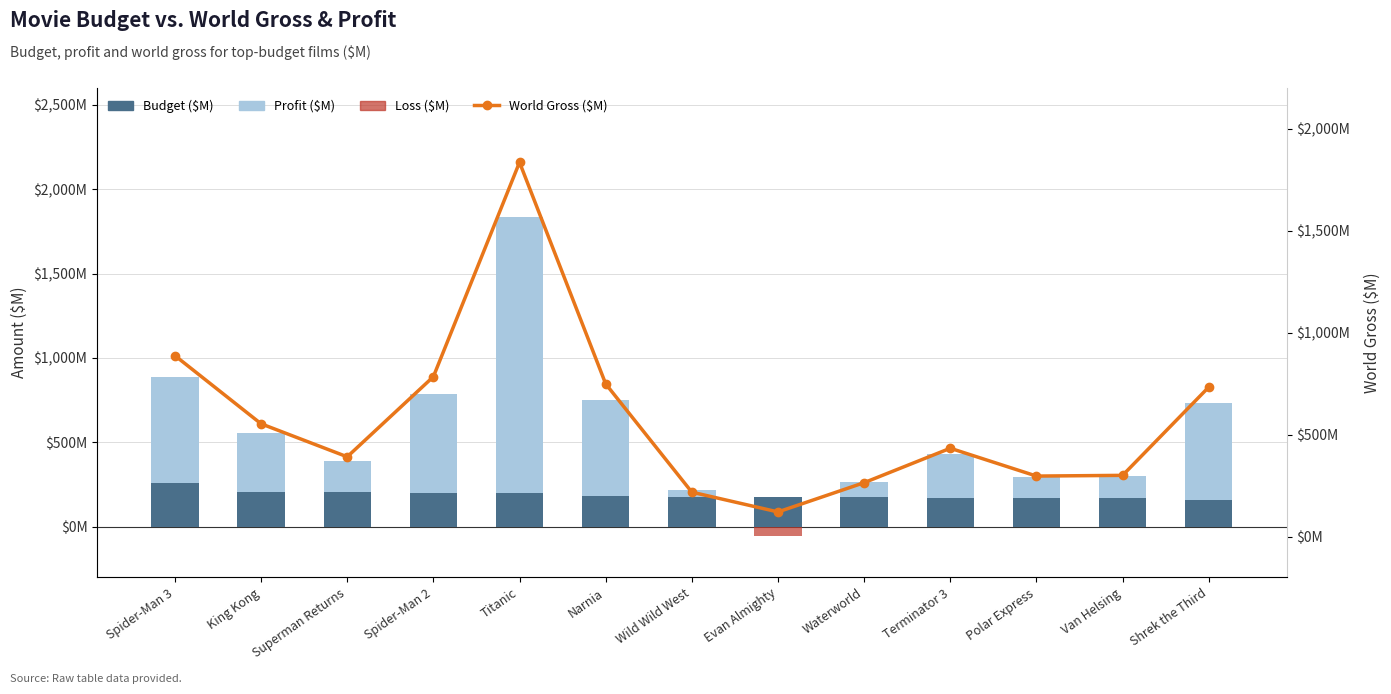

What is the sum of all Budget ($M) values?

2444.0